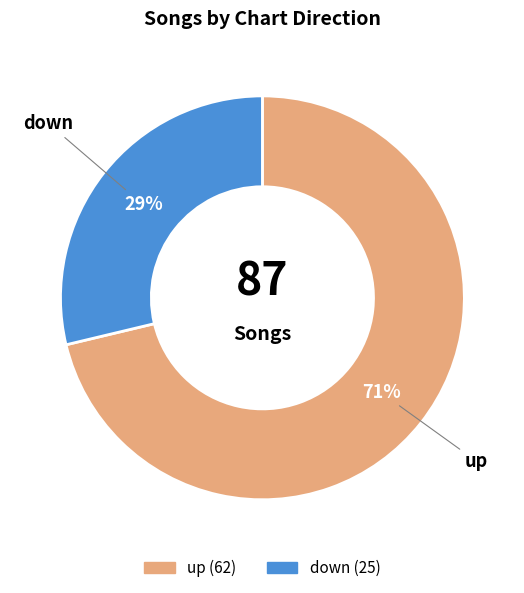

What percentage is the up slice, to the nearest percent?

71%